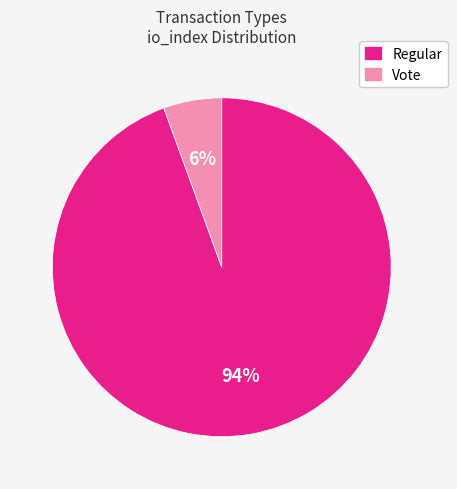

The Vote slice represents 6% of the pie. True or false?

True